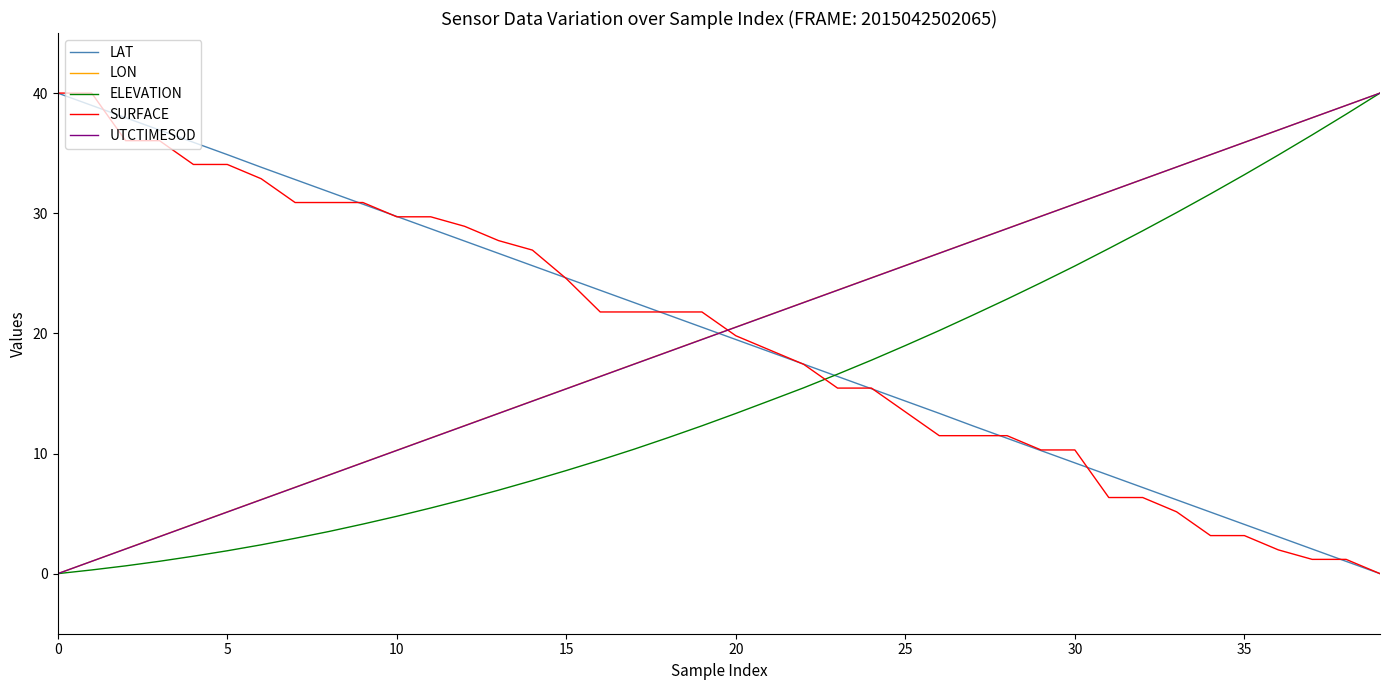

What is the difference between the maximum and minimum values in the UTCTIMESOD series?

40.0